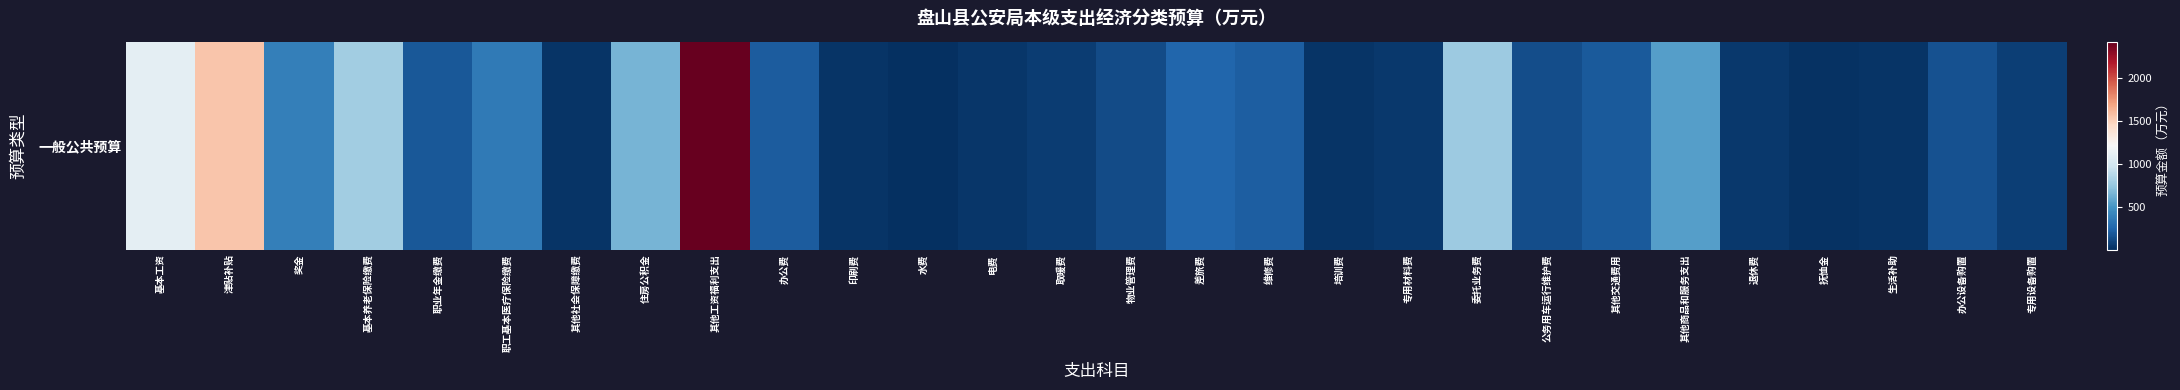

Reading left to right, extract all data points from this chart.

1098.2	1548.0	388.2	793.2	189.4	353.7	22.5	650.0	2427.3	207.7	22.0	3.0	40.0	63.0	130.0	255.0	220.0	30.0	50.0	777.0	145.0	200.0	545.6	42.5	20.0	22.5	160.0	70.0